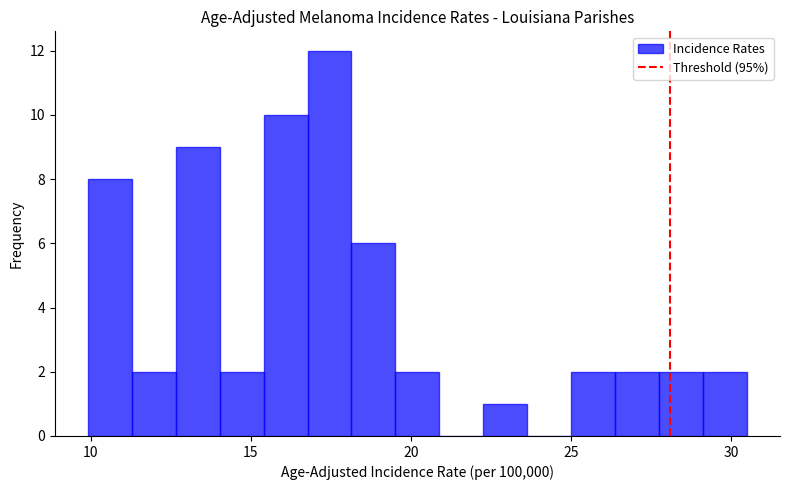

Read against the x-axis, roughly where is the centre of the tallest bar?

17.5